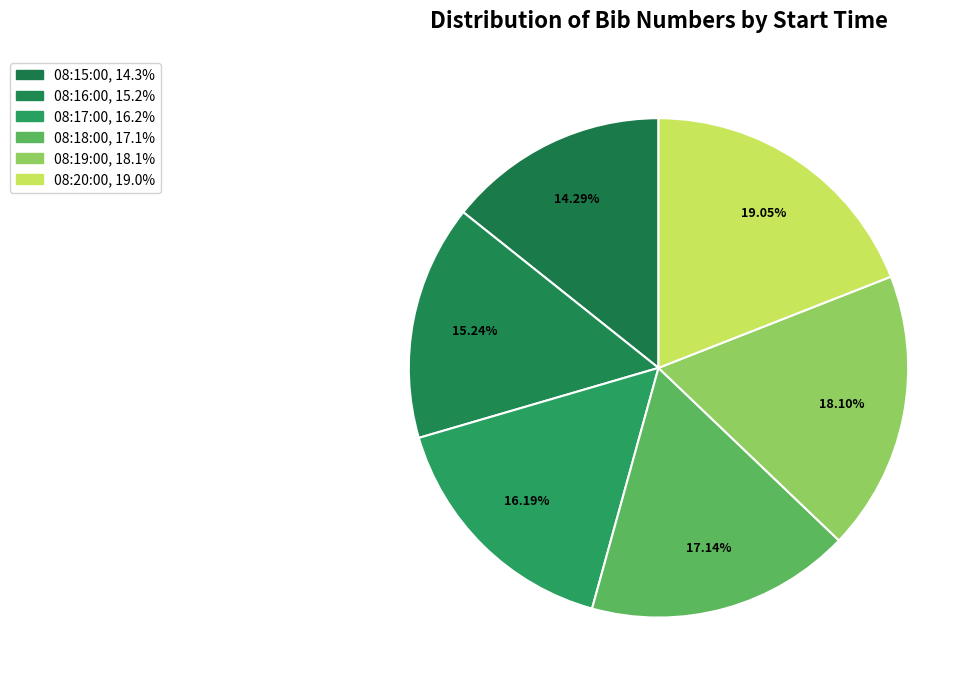

What is the smallest slice in the pie chart?

08:15:00